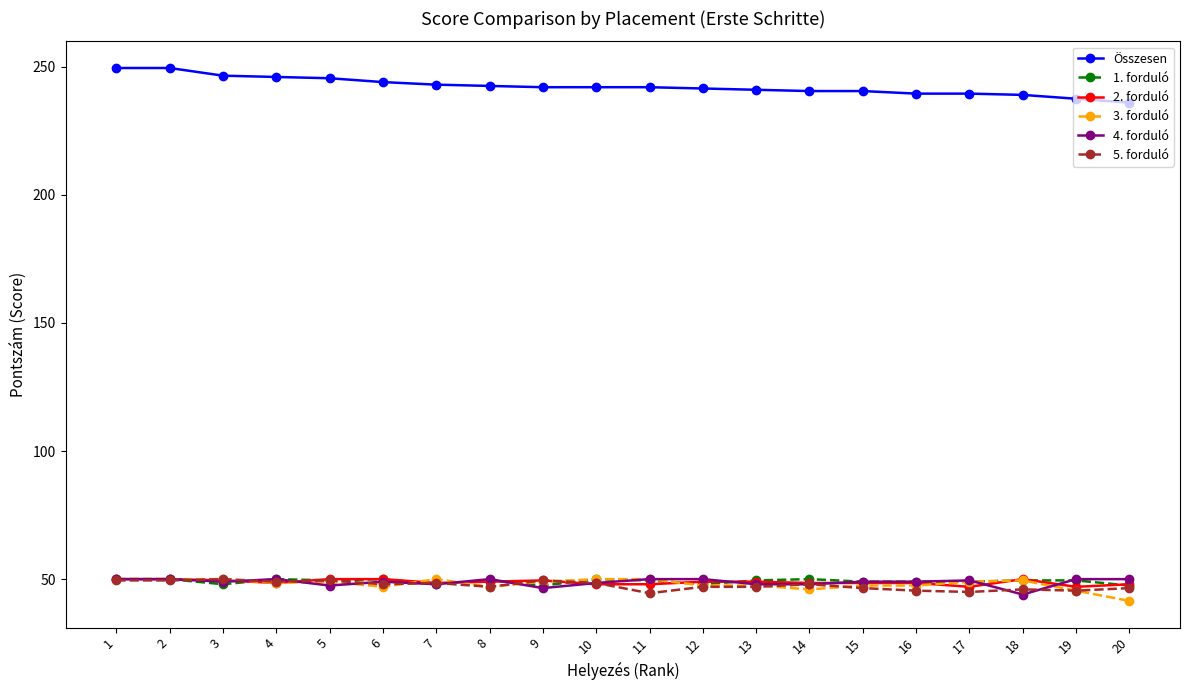

How many series are shown in this chart?

6